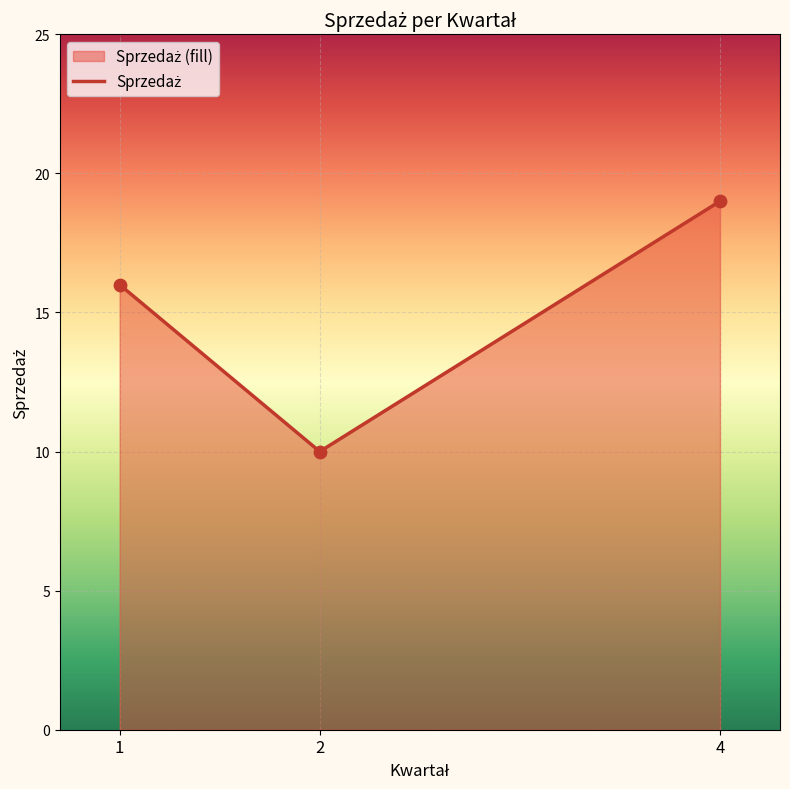

What is the ratio of the value at 1 to the value at 4?

0.8